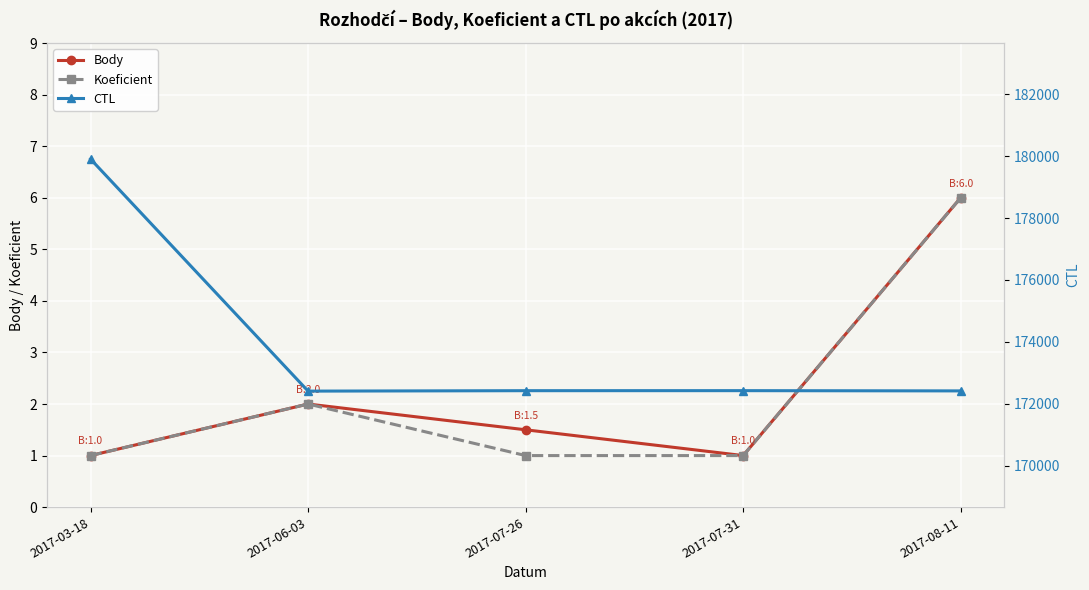

What is the total value across all series at 2017-06-03?

172410.0